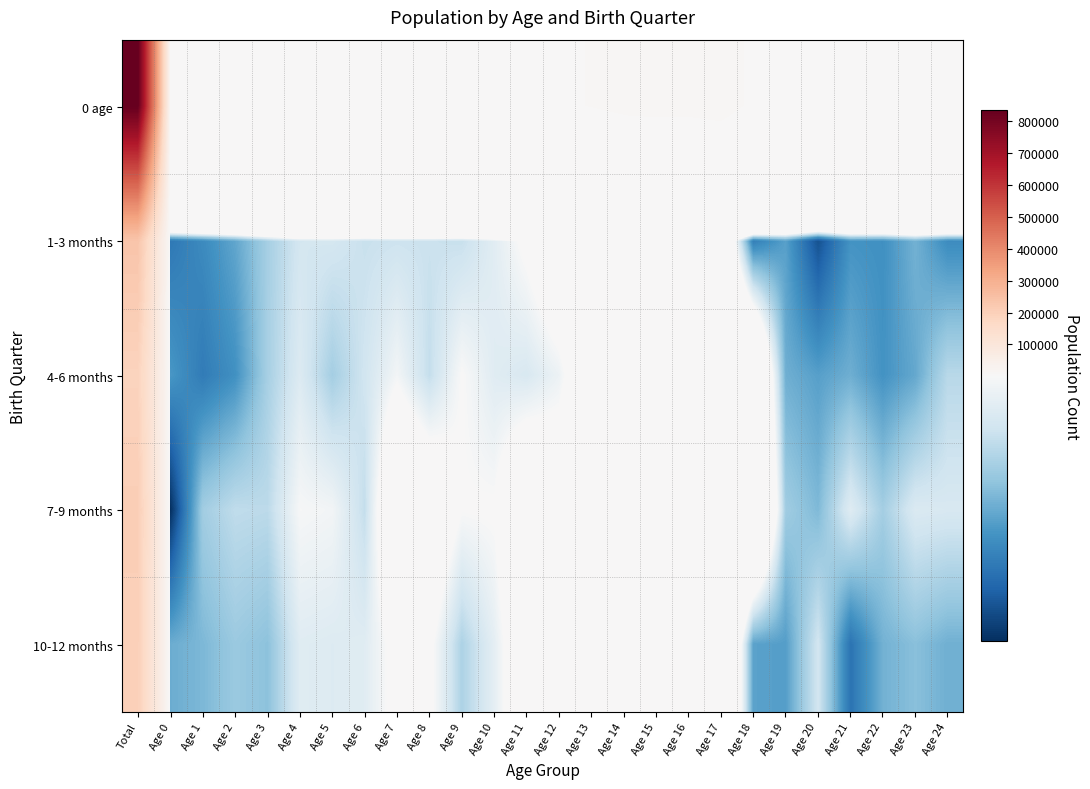

Reading left to right, extract all data points from this chart.

0 age: Total=832832	Age 0=6717	Age 1=6996	Age 2=7157	Age 3=7331	Age 4=7709	Age 5=7613	Age 6=7571	Age 7=7989	Age 8=7840	Age 9=7675	Age 10=7766	Age 11=8077	Age 12=8227	Age 13=8522	Age 14=8932	Age 15=9033	Age 16=9029	Age 17=9282	Age 18=8119	Age 19=7079	Age 20=7030	Age 21=7075	Age 22=7041	Age 23=7240	Age 24=7244
1-3 months: Total=234071	Age 0=1672	Age 1=1706	Age 2=1754	Age 3=1833	Age 4=1898	Age 5=1901	Age 6=1880	Age 7=1886	Age 8=1883	Age 9=1878	Age 10=1927	Age 11=1991	Age 12=2073	Age 13=2115	Age 14=2120	Age 15=2315	Age 16=2123	Age 17=2200	Age 18=1682	Age 19=1744	Age 20=1605	Age 21=1722	Age 22=1716	Age 23=1773	Age 24=1708
4-6 months: Total=188408	Age 0=1729	Age 1=1678	Age 2=1717	Age 3=1834	Age 4=1916	Age 5=1831	Age 6=1893	Age 7=1964	Age 8=1873	Age 9=1978	Age 10=1924	Age 11=1908	Age 12=1951	Age 13=2079	Age 14=2150	Age 15=2187	Age 16=2228	Age 17=2313	Age 18=2288	Age 19=1769	Age 20=1743	Age 21=1768	Age 22=1721	Age 23=1757	Age 24=1858
7-9 months: Total=206294	Age 0=1551	Age 1=1828	Age 2=1868	Age 3=1863	Age 4=1972	Age 5=1963	Age 6=1873	Age 7=2141	Age 8=2090	Age 9=1977	Age 10=1981	Age 11=2109	Age 12=2052	Age 13=2174	Age 14=2333	Age 15=2328	Age 16=2422	Age 17=2409	Age 18=2402	Age 19=1826	Age 20=1786	Age 21=1922	Age 22=1831	Age 23=1913	Age 24=1908
10-12 months: Total=199703	Age 0=1765	Age 1=1784	Age 2=1818	Age 3=1801	Age 4=1923	Age 5=1918	Age 6=1925	Age 7=1998	Age 8=1994	Age 9=1842	Age 10=1934	Age 11=2069	Age 12=2151	Age 13=2154	Age 14=2329	Age 15=2203	Age 16=2256	Age 17=2360	Age 18=1747	Age 19=1740	Age 20=1896	Age 21=1663	Age 22=1773	Age 23=1797	Age 24=1770